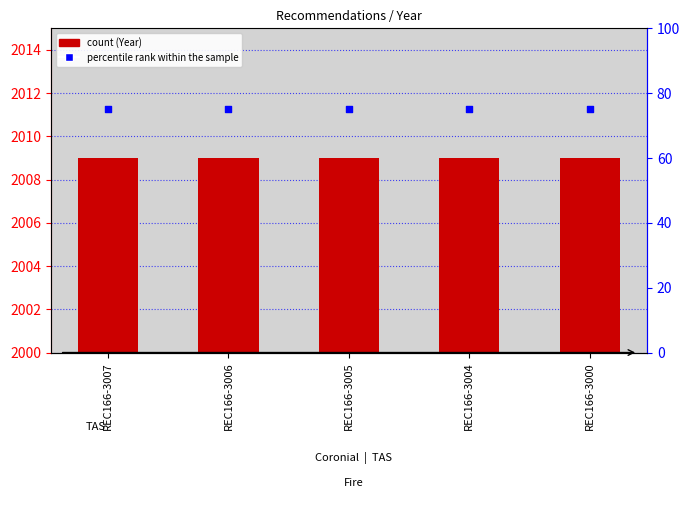

Which series reaches the minimum Y coordinate?

percentile rank within the sample